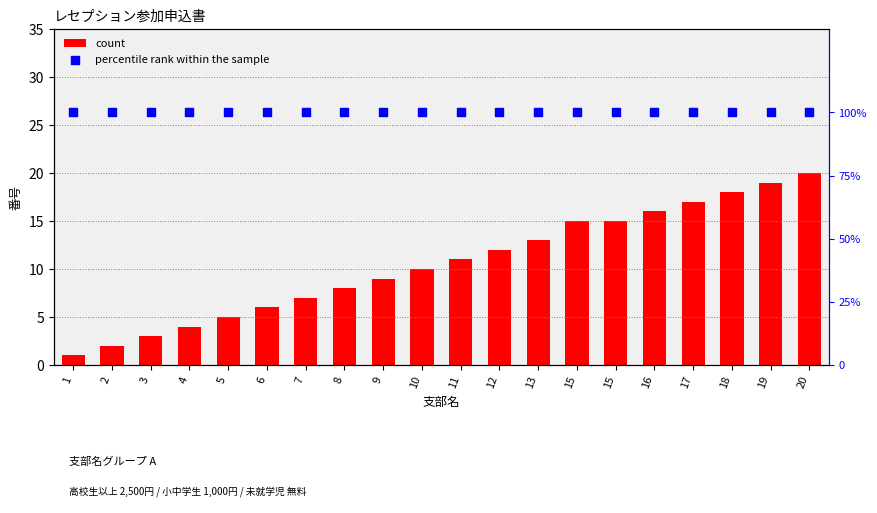

What is the total value across all series at 3?

103